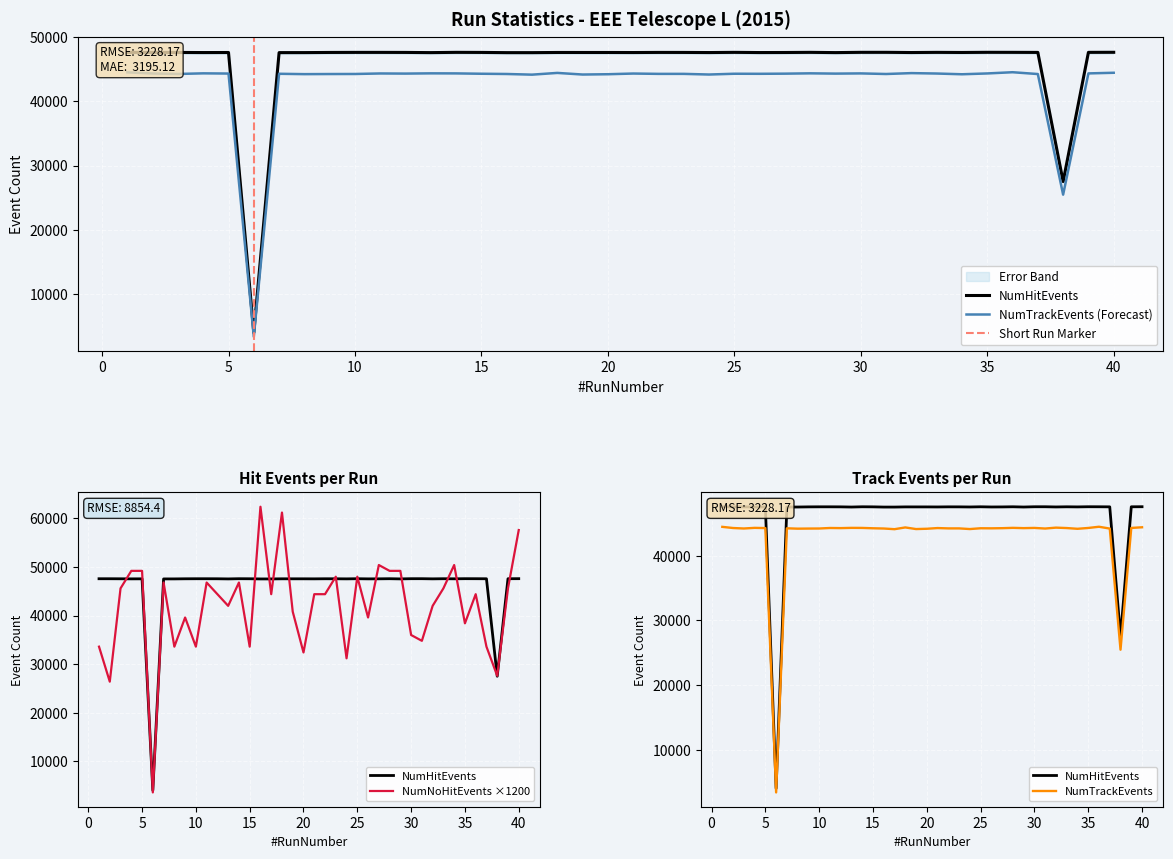

After their last crossing, which series has the higher values: NumNoHitEvents or NumHitEvents?

NumNoHitEvents